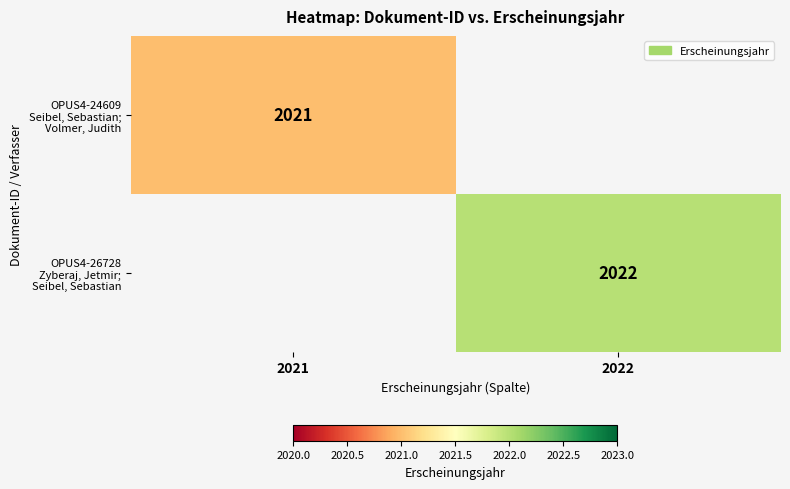

Is it true that OPUS4-26728 Zyberaj, Jetmir; Seibel, Sebastian equals 697.1 at 2022?

False